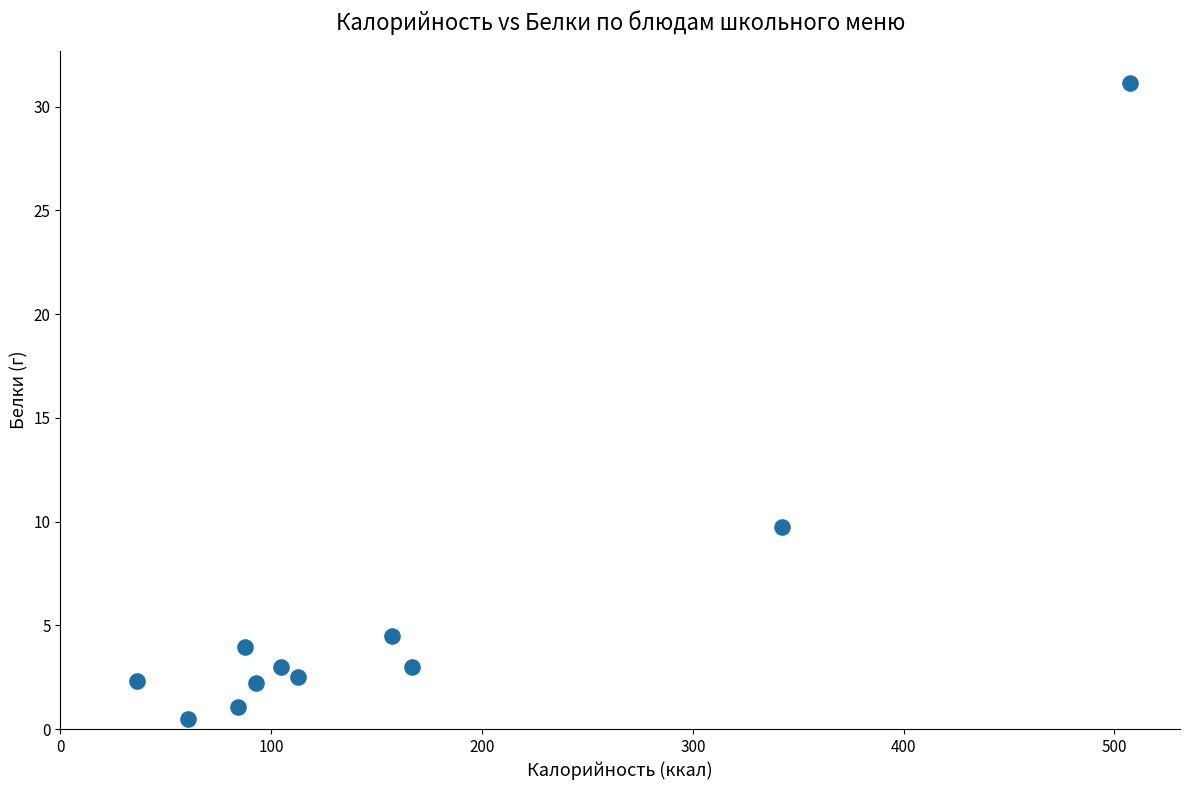

What is the range of Y values (max minus min)?

30.7